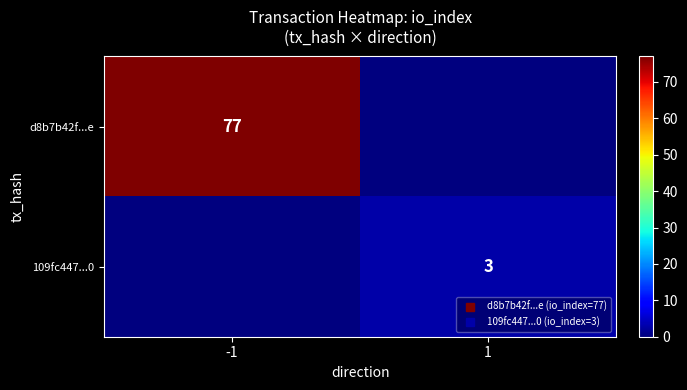

At which label is 109fc447...0 closest to 1?

-1